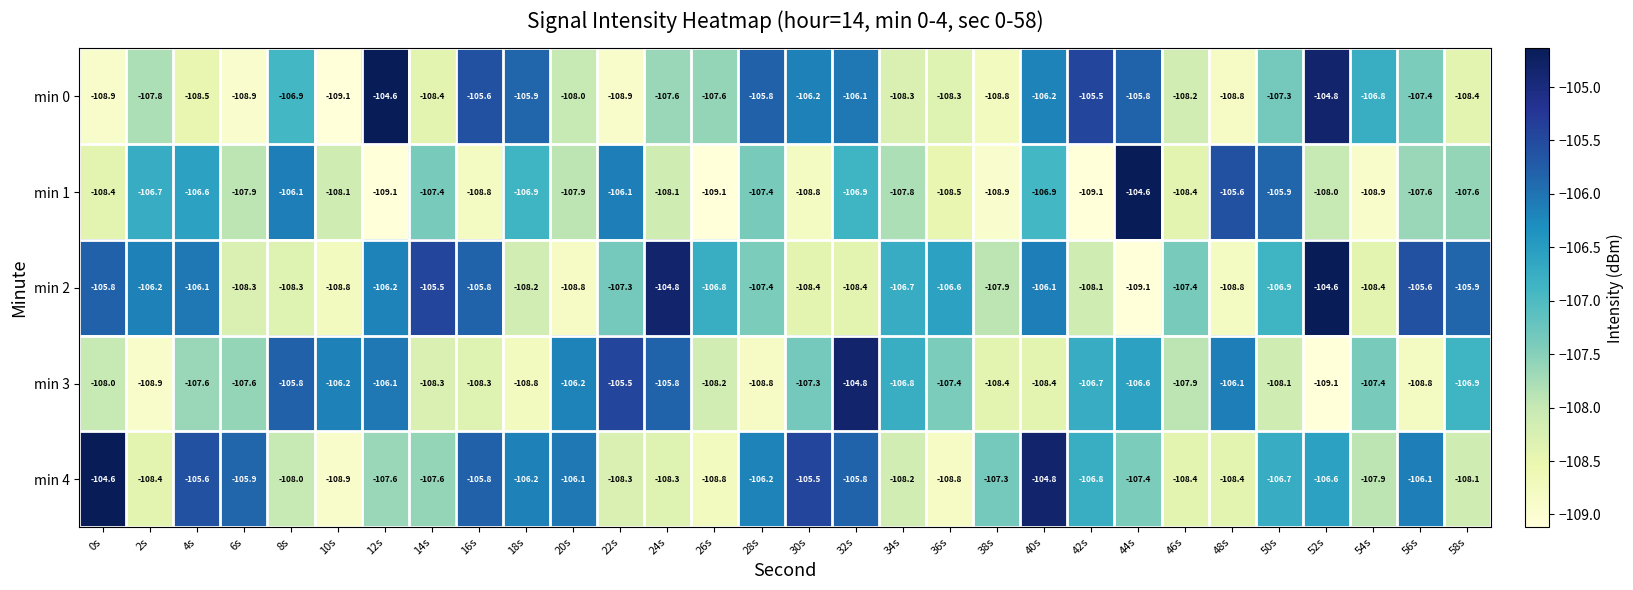

What is the sum of the min 3 values at 2s and 34s?

-215.7